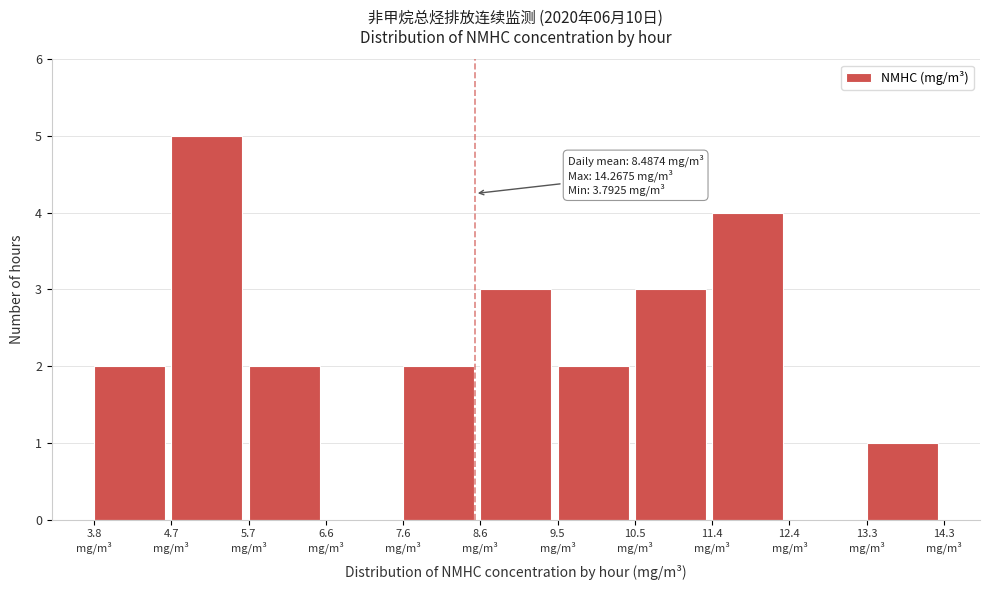

Over which range of the x-axis is the bar tallest?

4.7 to 5.7